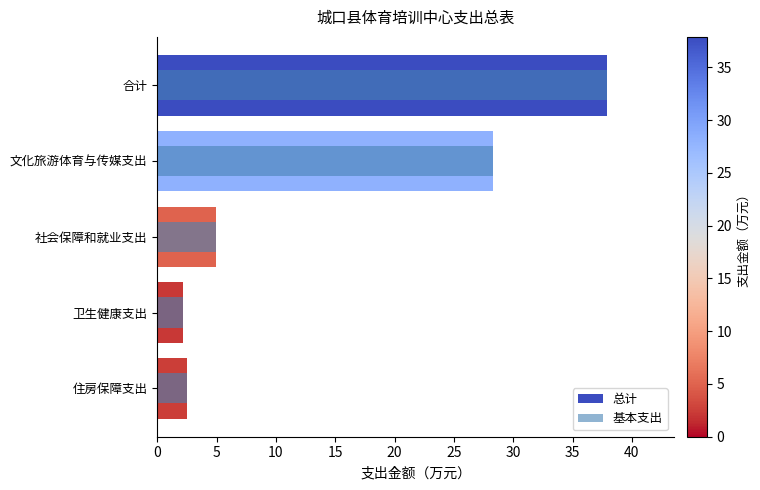

What is the difference between the maximum and second lowest values in the 基本支出 series?

35.4